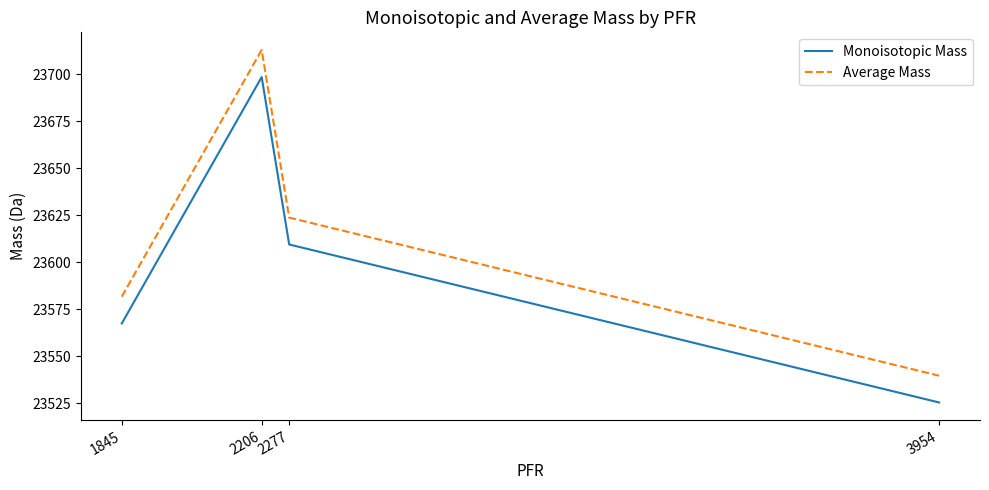

Is it true that Monoisotopic Mass equals 23567.4 at 1845?

True